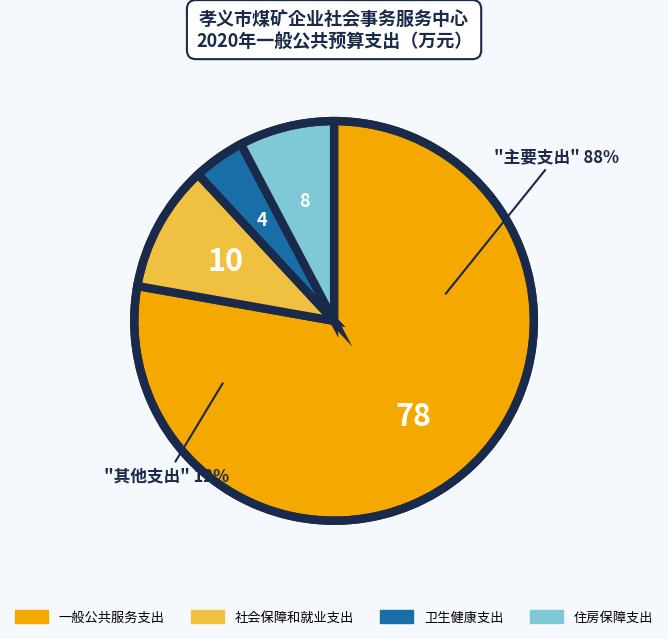

Combined, do 社会保障和就业支出 and 一般公共服务支出 account for over 50%?

Yes